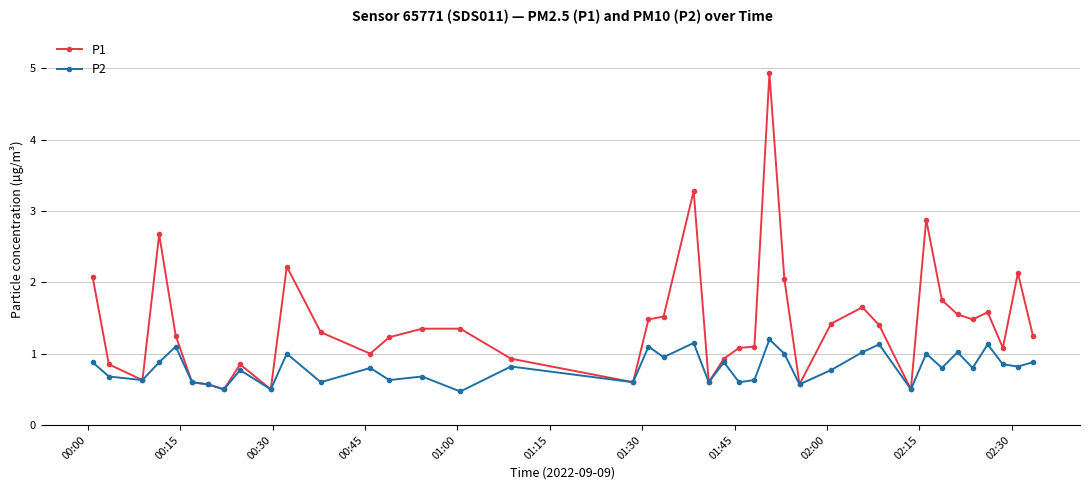

What is the value of the P1 point at the 3rd from the left?

0.6